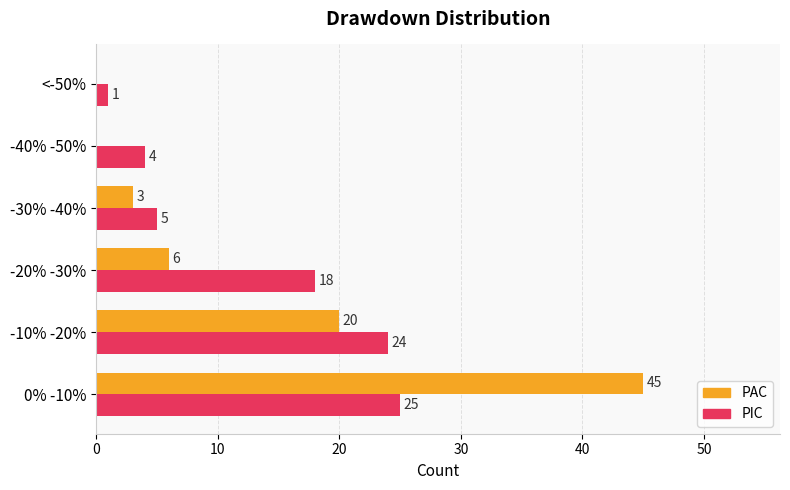

What is the sum of all PIC values?

77